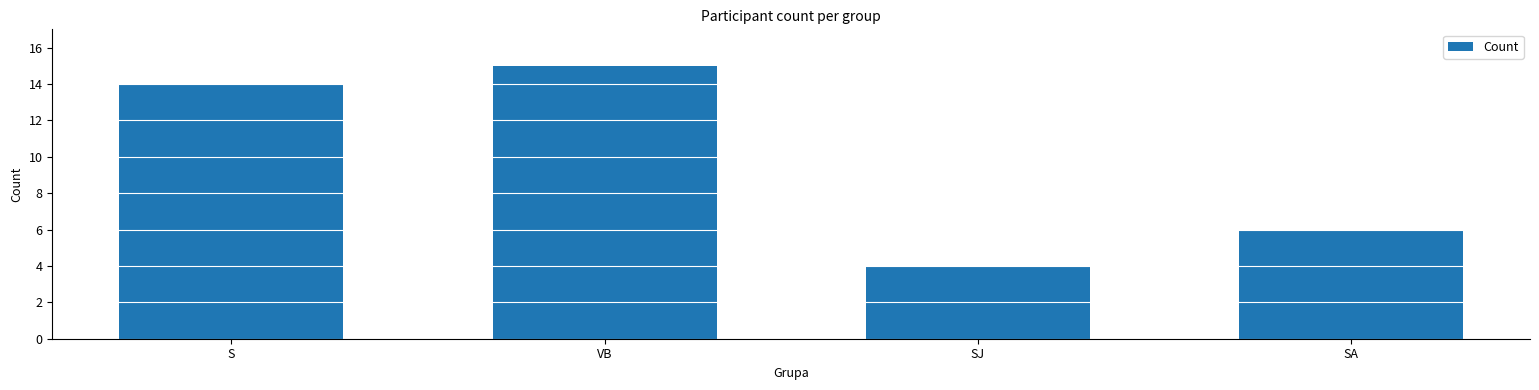

The chart shows a value of 7 at VB. True or false?

False